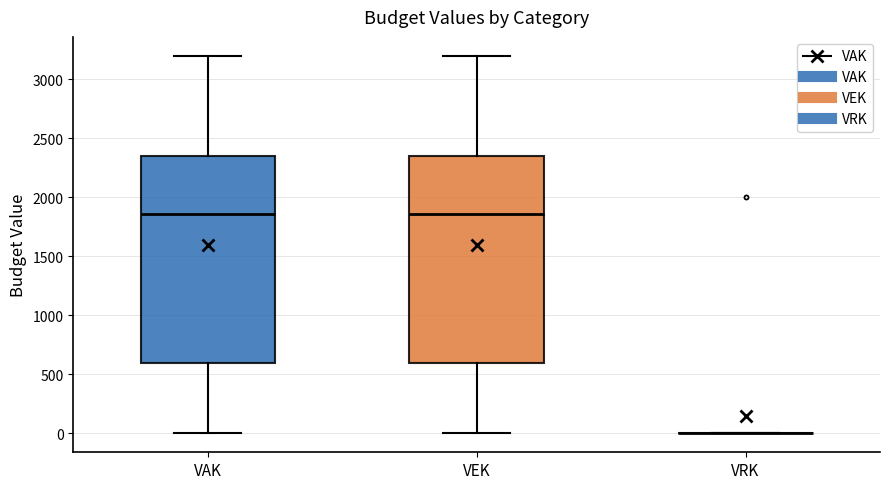

Reading left to right, read every box against the y-axis: the position of its median line, the range the box covers, and the ends of its whiskers. The values are not printed on the chart, so give them approximately, as read against the axis.

VAK: median 1850, box 600 to 2350, whiskers 0 to 3200
VEK: median 1850, box 600 to 2350, whiskers 0 to 3200
VRK: box collapsed to a line at 0, whiskers 0 to 0